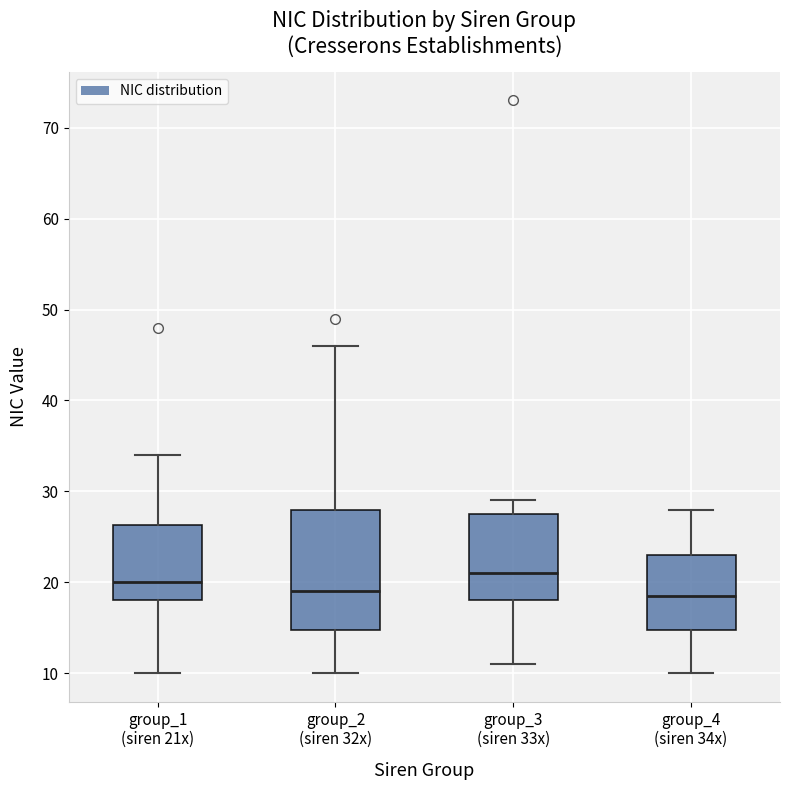

Which box's median line is the highest?

group_3 (siren 33x)